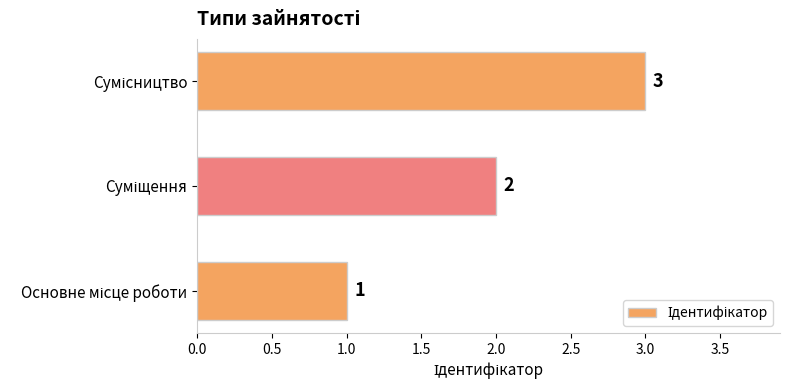

What is the maximum value shown in the chart?

3